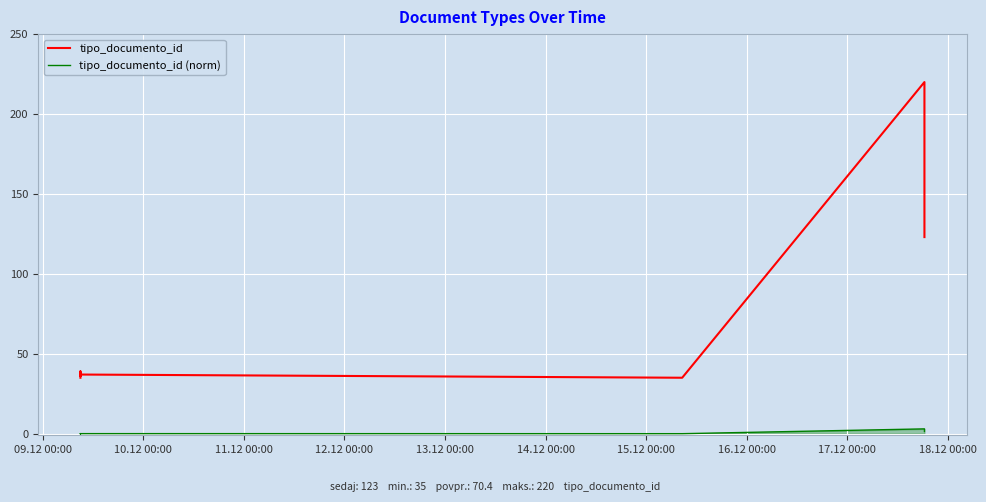

How many categories are shown in the chart?

8